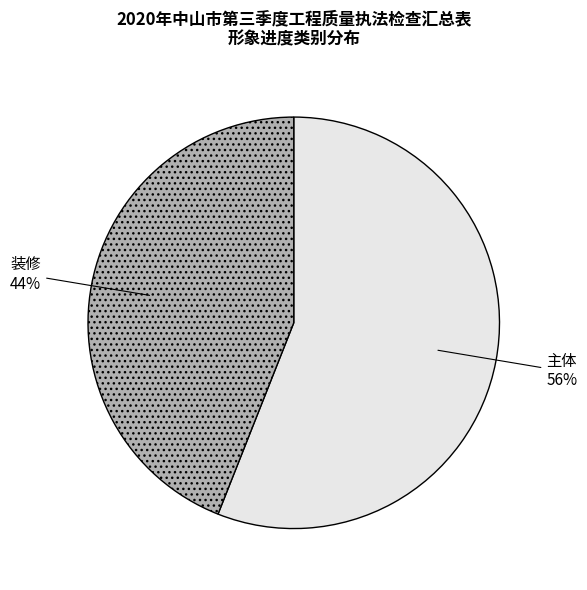

Is the sum of 主体 and 装修 greater than half?

Yes